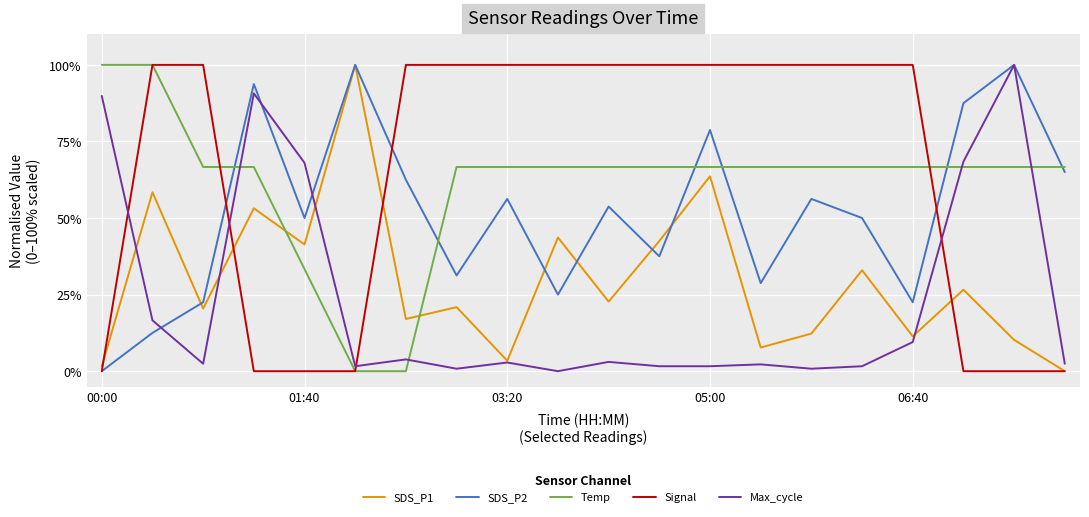

What is the maximum value shown in the chart?

100.0